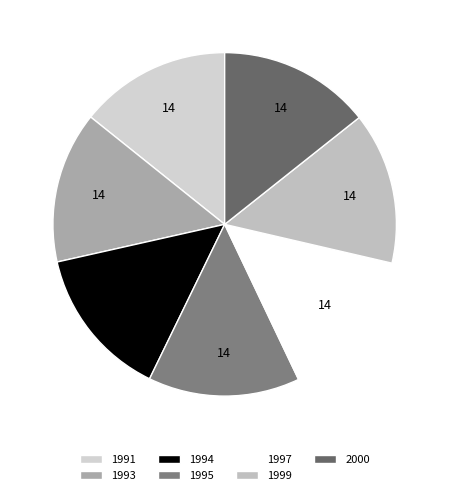

Is it true that 1995 is 2% of the pie?

False